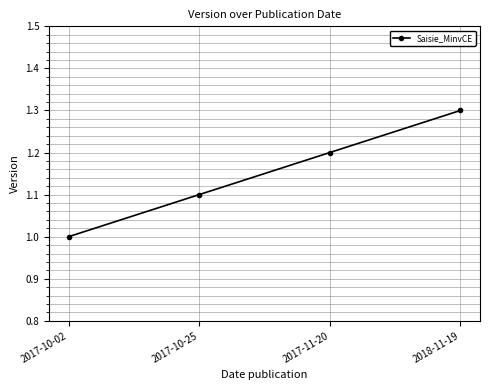

What is the change in value from 2017-10-02 to 2017-10-25?

+0.1